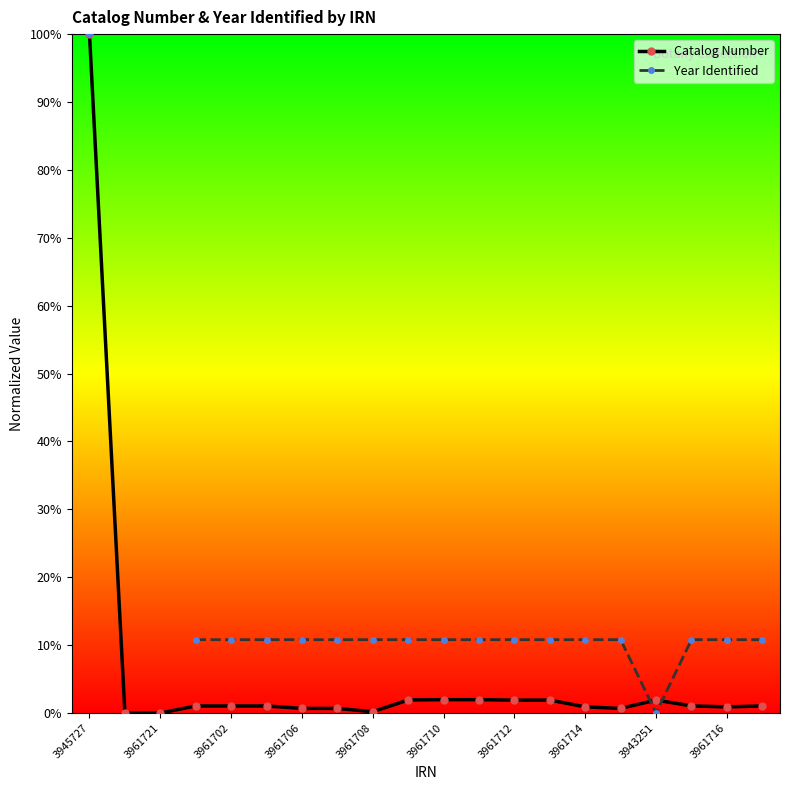

Rank the series at 3961716 from lowest to highest value.

Catalog Number, Year Identified